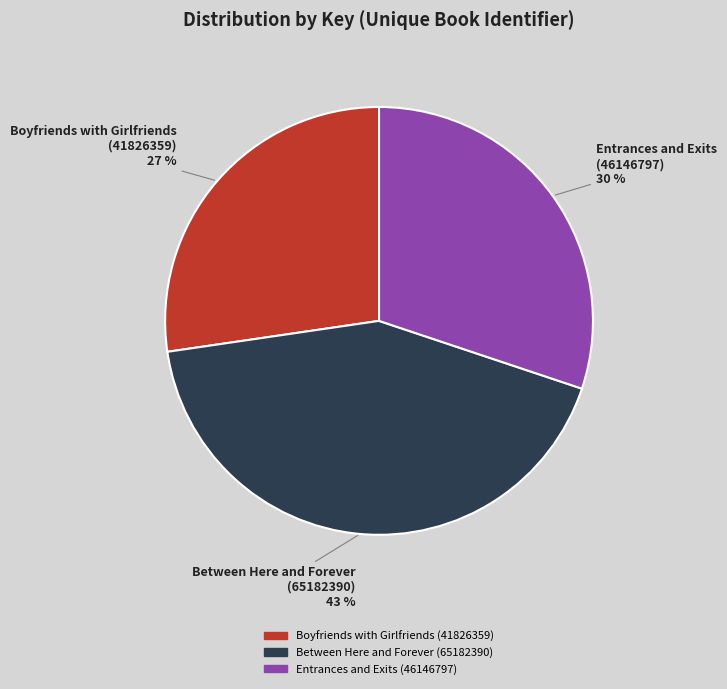

The Entrances and Exits (46146797) slice represents 30% of the pie. True or false?

True